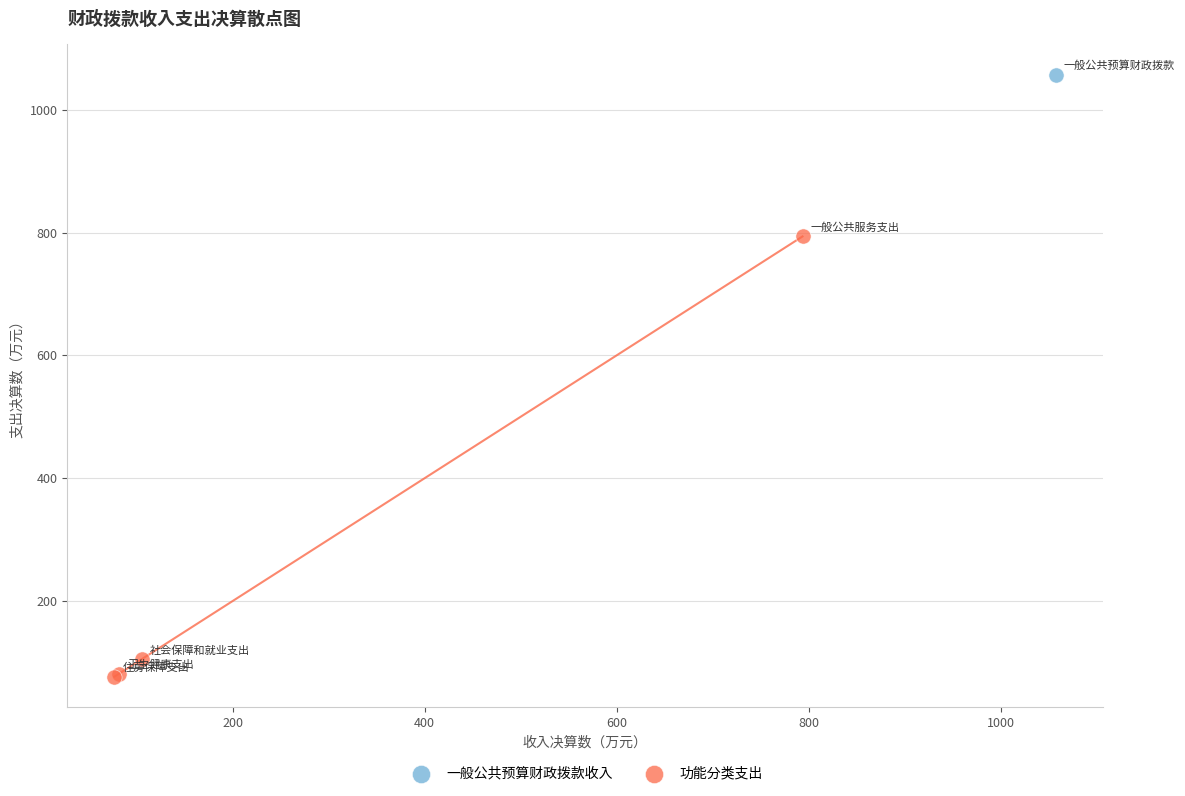

What are all the series names shown in the legend?

一般公共预算财政拨款收入, 功能分类支出